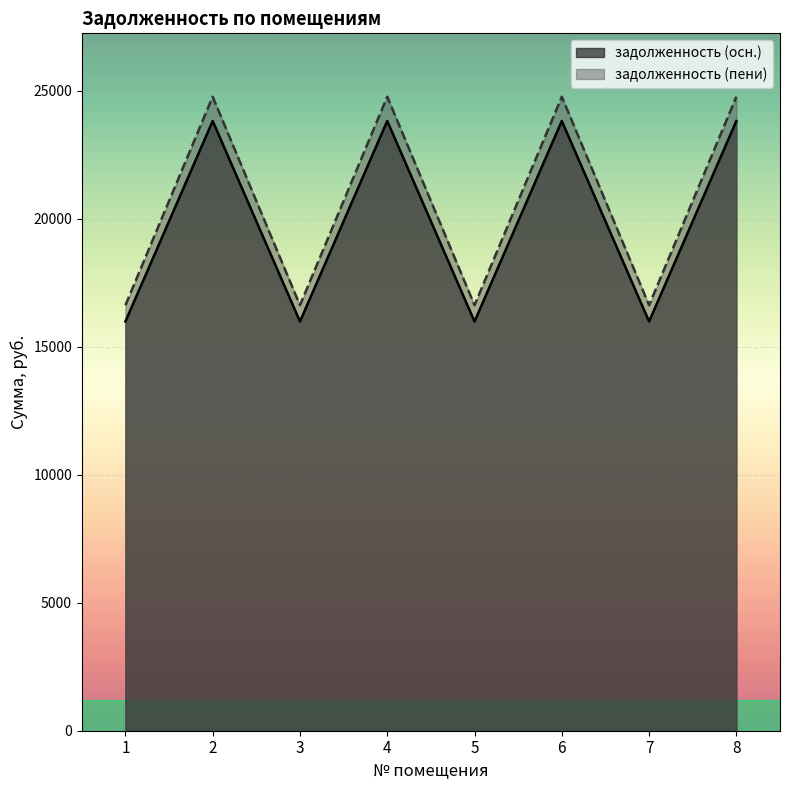

At which category does задолженность (пени) reach its first local valley?

3